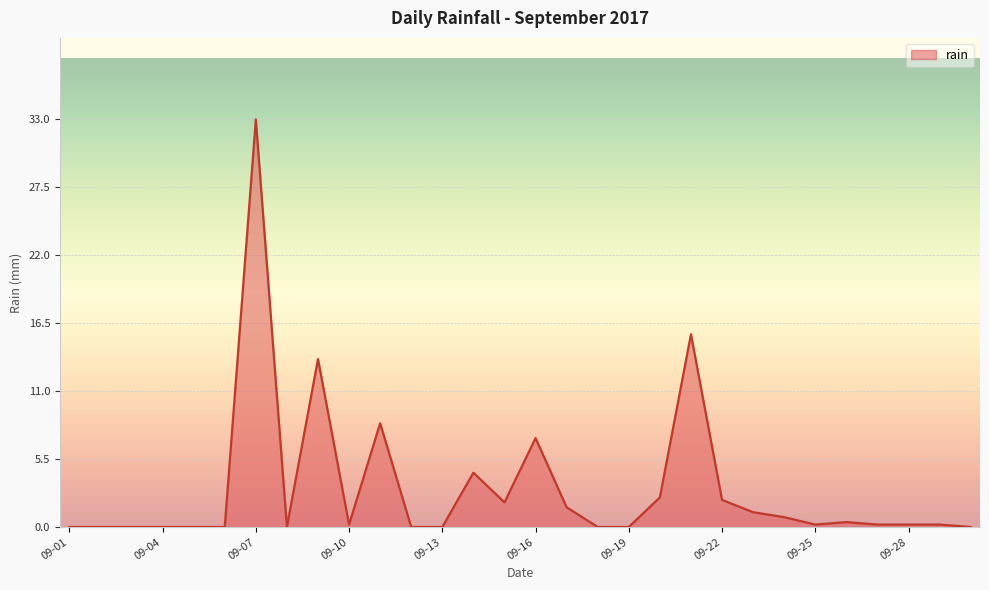

What is the greatest value displayed?

33.0